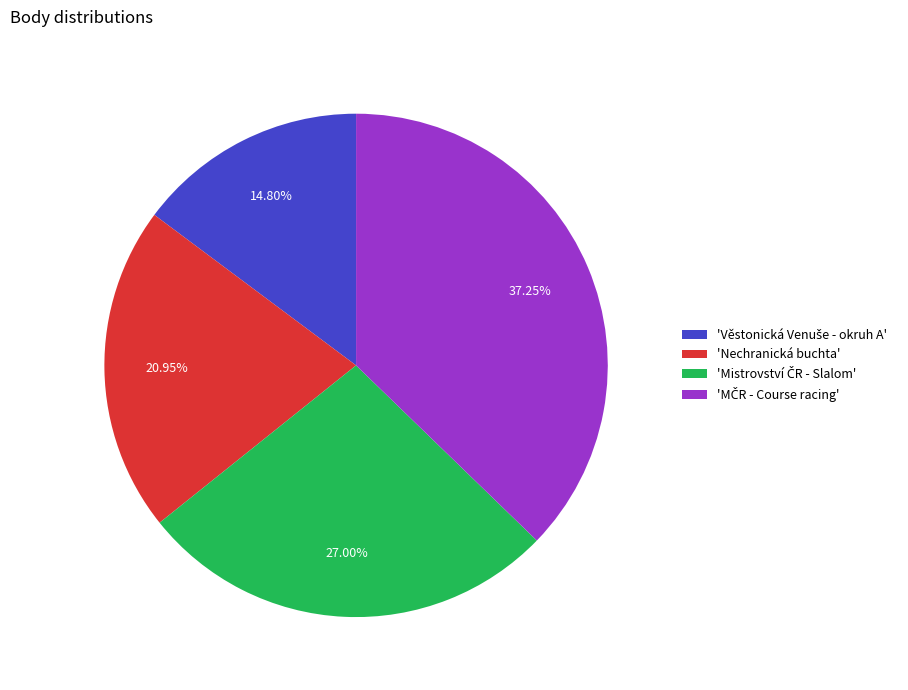

Is there any slice that represents more than half of the pie?

No